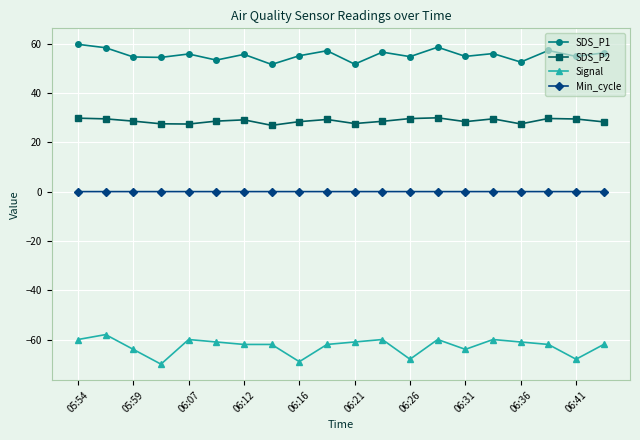

What is the minimum value shown in the chart?

-70.0